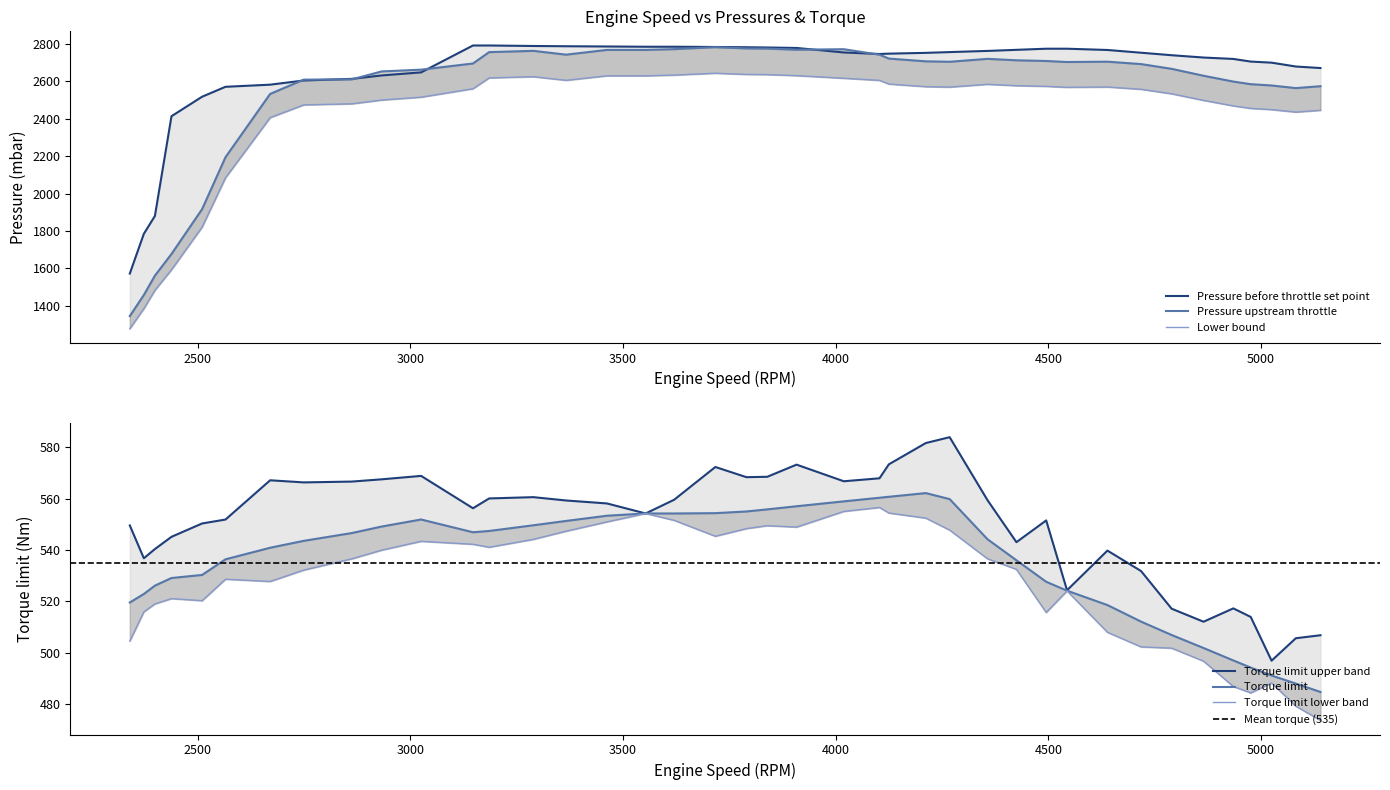

Does the chart have visible grid lines?

No